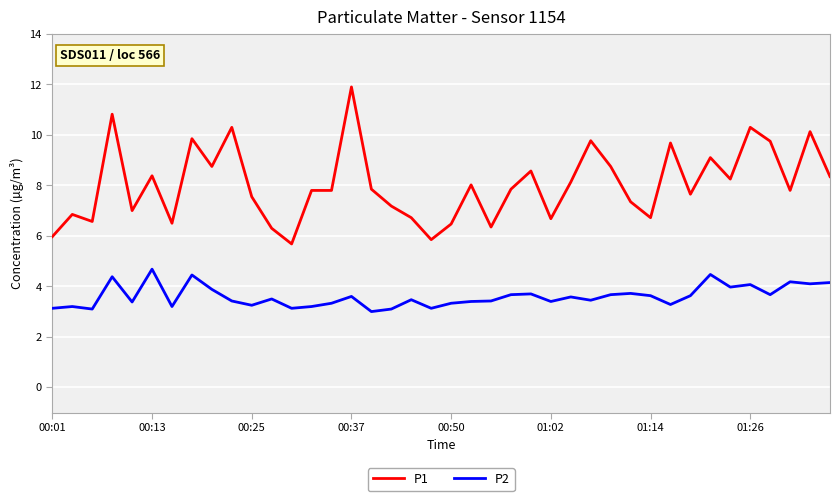

How many lines are shown in the chart?

2